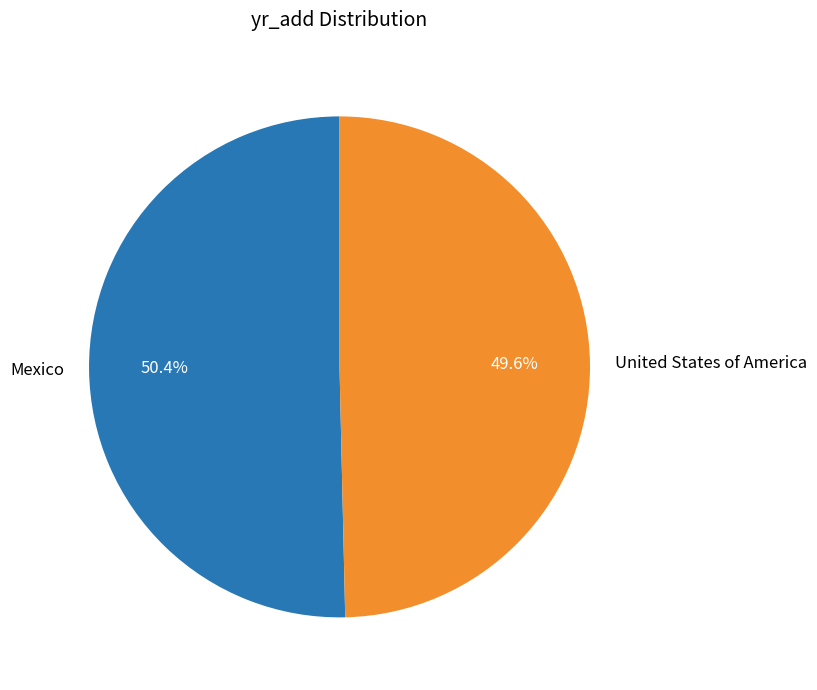

Approximately how many times larger is the value at Mexico compared to United States of America?

1.0